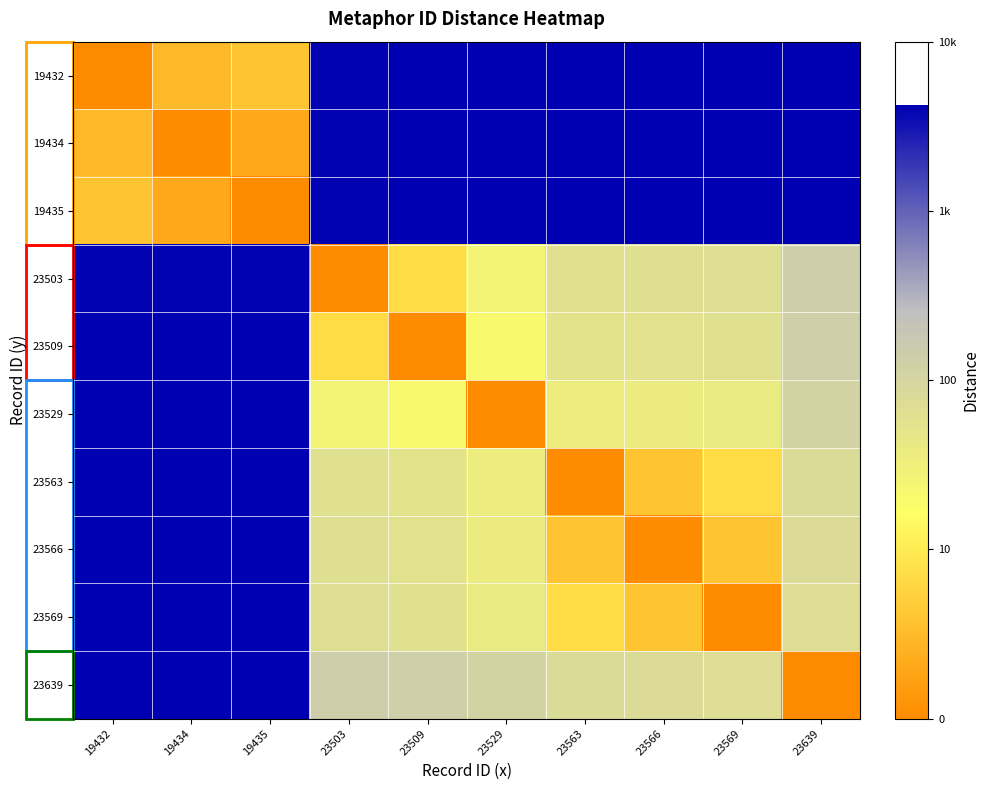

Reading right to left, transcribe all the data shown in this chart.

19432: 23639=3.6	23569=3.6	23566=3.6	23563=3.6	23529=3.6	23509=3.6	23503=3.6	19435=0.6	19434=0.5	19432=0.0
19434: 23639=3.6	23569=3.6	23566=3.6	23563=3.6	23529=3.6	23509=3.6	23503=3.6	19435=0.3	19434=0.0	19432=0.5
19435: 23639=3.6	23569=3.6	23566=3.6	23563=3.6	23529=3.6	23509=3.6	23503=3.6	19435=0.0	19434=0.3	19432=0.6
23503: 23639=2.1	23569=1.8	23566=1.8	23563=1.8	23529=1.4	23509=0.8	23503=0.0	19435=3.6	19434=3.6	19432=3.6
23509: 23639=2.1	23569=1.8	23566=1.8	23563=1.7	23529=1.3	23509=0.0	23503=0.8	19435=3.6	19434=3.6	19432=3.6
23529: 23639=2.0	23569=1.6	23566=1.6	23563=1.5	23529=0.0	23509=1.3	23503=1.4	19435=3.6	19434=3.6	19432=3.6
23563: 23639=1.9	23569=0.8	23566=0.6	23563=0.0	23529=1.5	23509=1.7	23503=1.8	19435=3.6	19434=3.6	19432=3.6
23566: 23639=1.9	23569=0.6	23566=0.0	23563=0.6	23529=1.6	23509=1.8	23503=1.8	19435=3.6	19434=3.6	19432=3.6
23569: 23639=1.9	23569=0.0	23566=0.6	23563=0.8	23529=1.6	23509=1.8	23503=1.8	19435=3.6	19434=3.6	19432=3.6
23639: 23639=0.0	23569=1.9	23566=1.9	23563=1.9	23529=2.0	23509=2.1	23503=2.1	19435=3.6	19434=3.6	19432=3.6